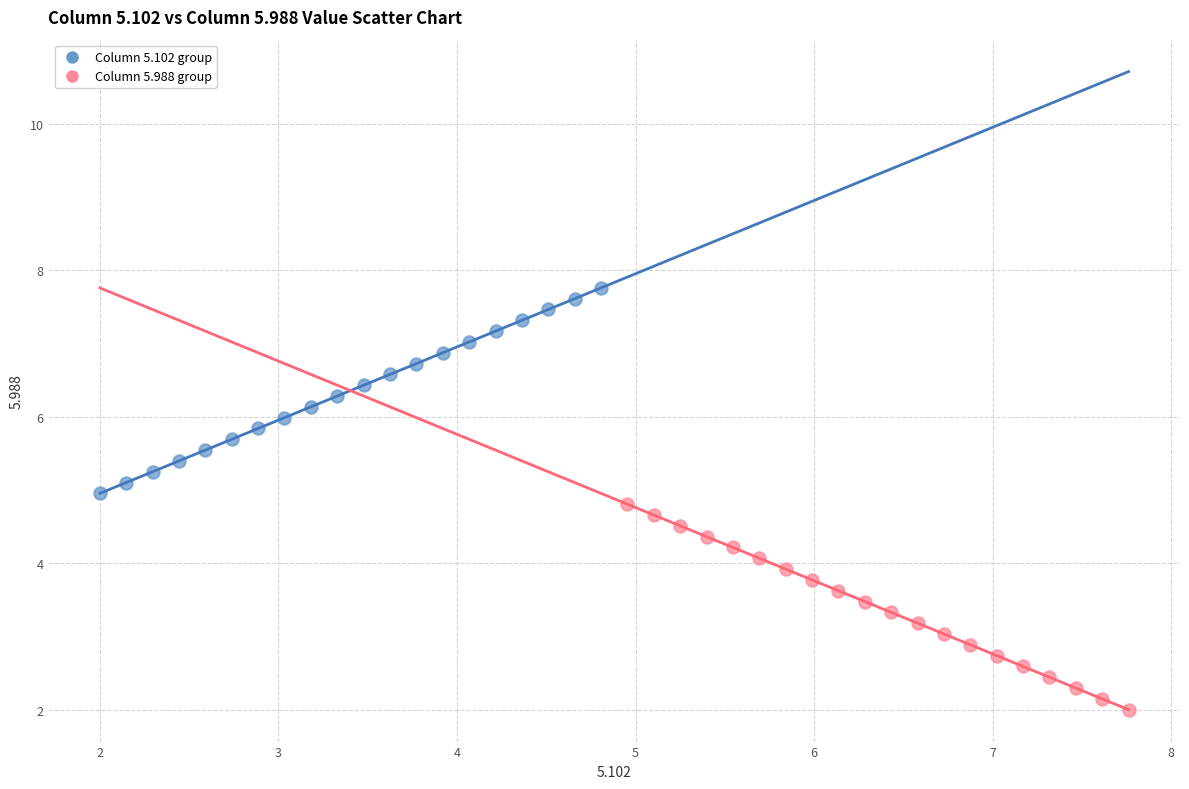

Which series contains the lowest Y value?

Column 5.988 group